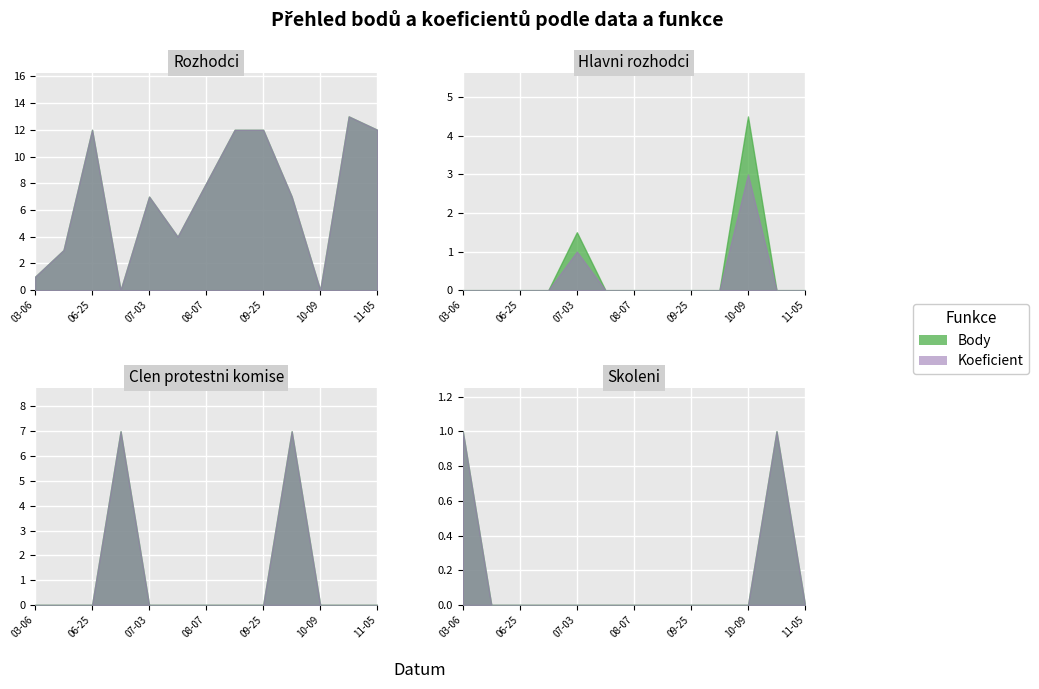

Is it true that Body equals 12.0 at 2021-09-04?

True